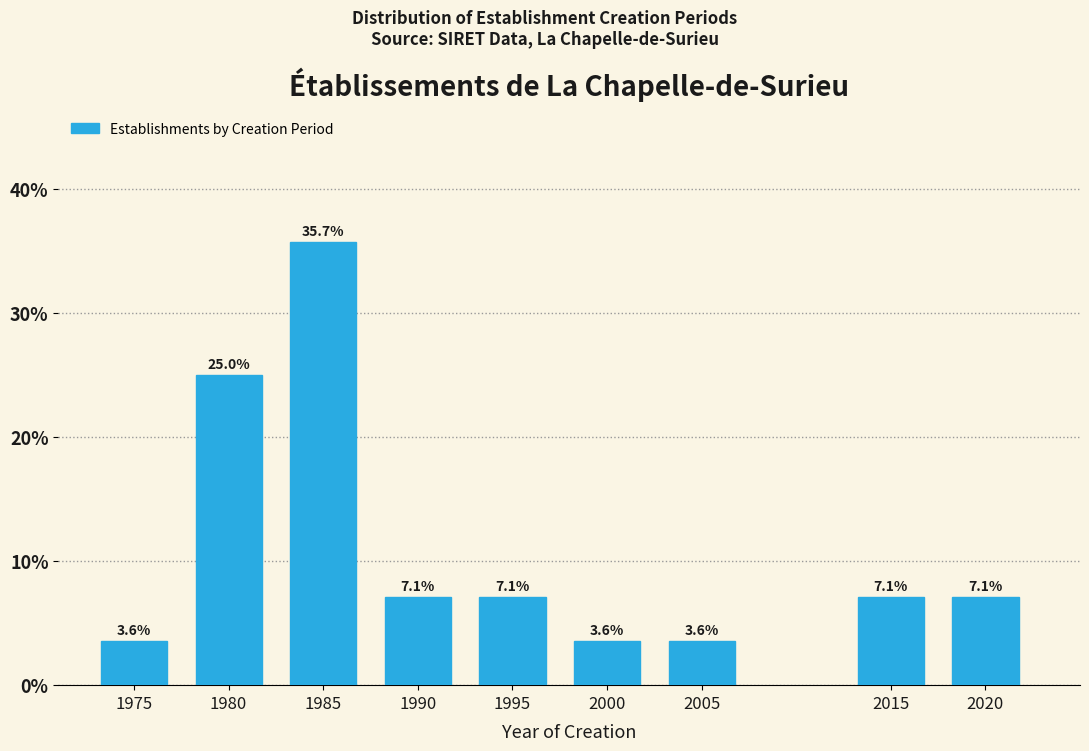

Reading left to right, transcribe all the data shown in this chart.

1975=3.6	1980=25.0	1985=35.7	1990=7.1	1995=7.1	2000=3.6	2005=3.6	2015=7.1	2020=7.1